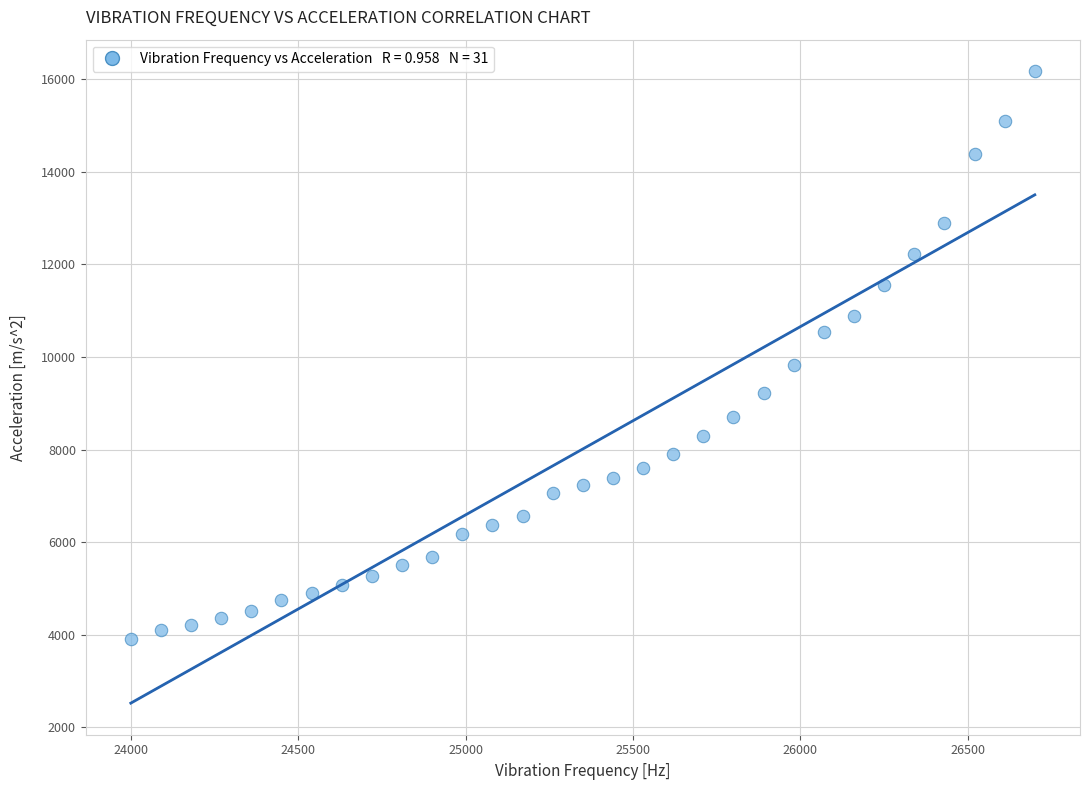

What Y value in the scatter plot is closest to 10040?

9823.3